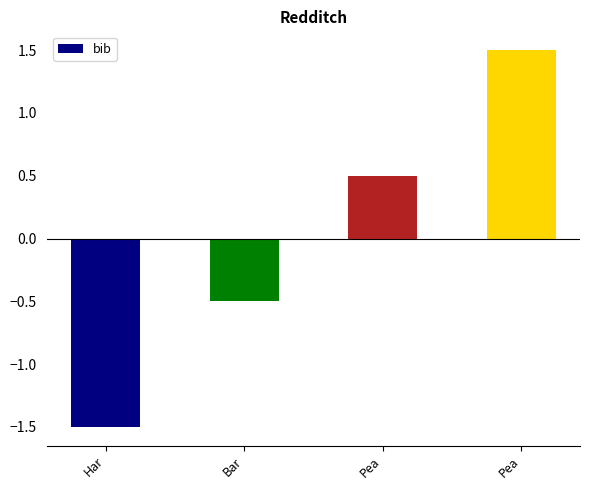

How many distinct data groups are displayed?

1